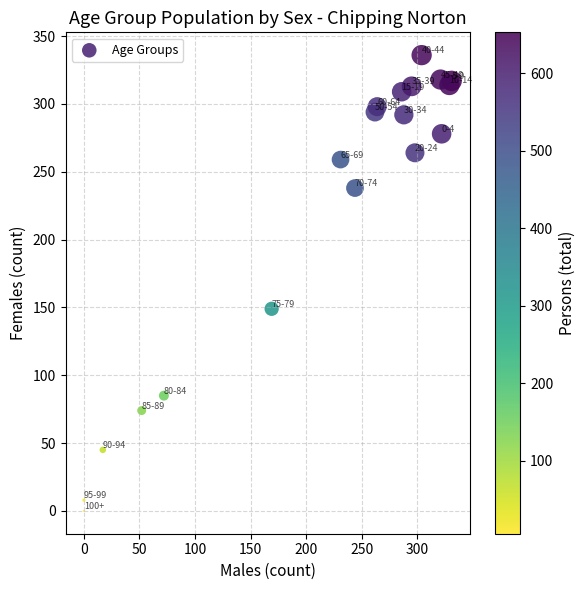

What Y value in the scatter plot is closest to 168?

149